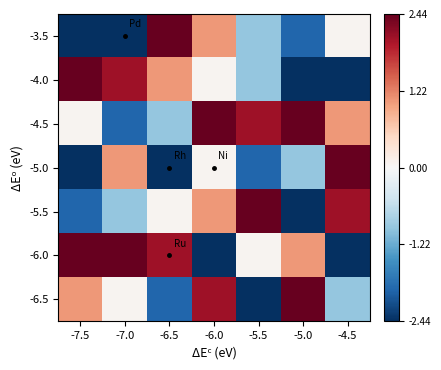

Which has a higher value, -5.5 or -4.5?

-4.5